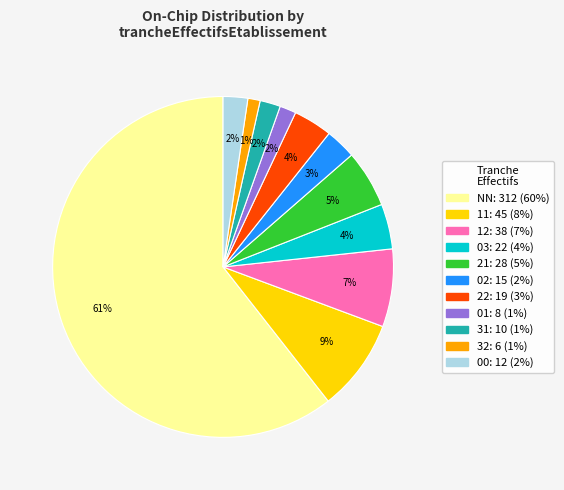

Is there any slice that represents more than half of the pie?

Yes